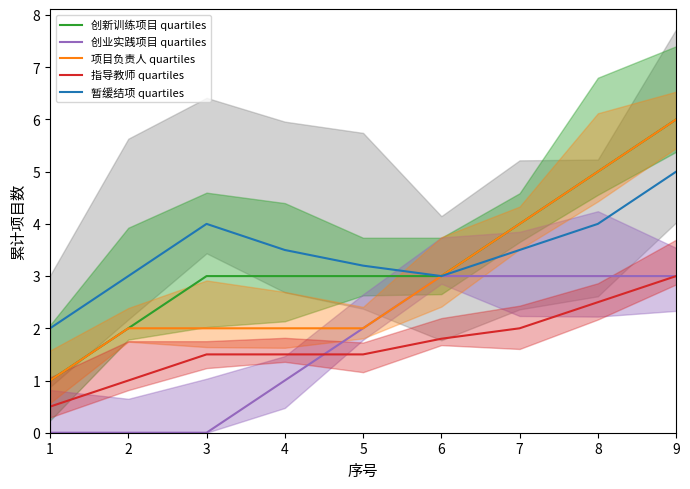

What are all the series names shown in the legend?

创新训练项目 quartiles, 创业实践项目 quartiles, 项目负责人 quartiles, 指导教师 quartiles, 暂缓结项 quartiles